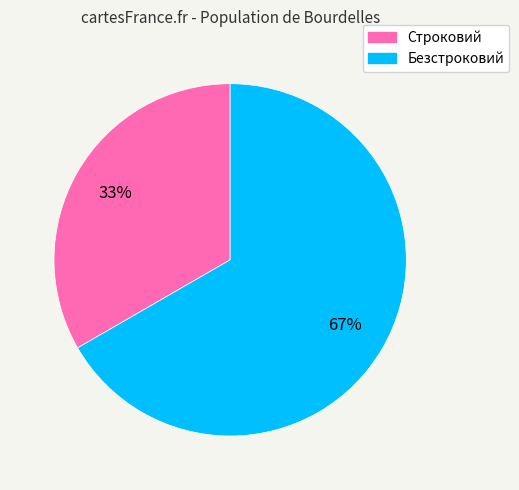

To the nearest percent, what is the combined percentage of Безстроковий and Строковий?

100%